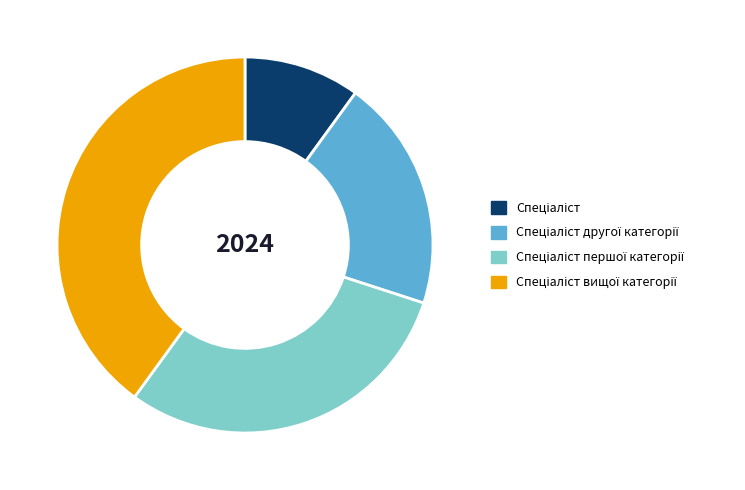

Is there a majority slice in this chart?

No